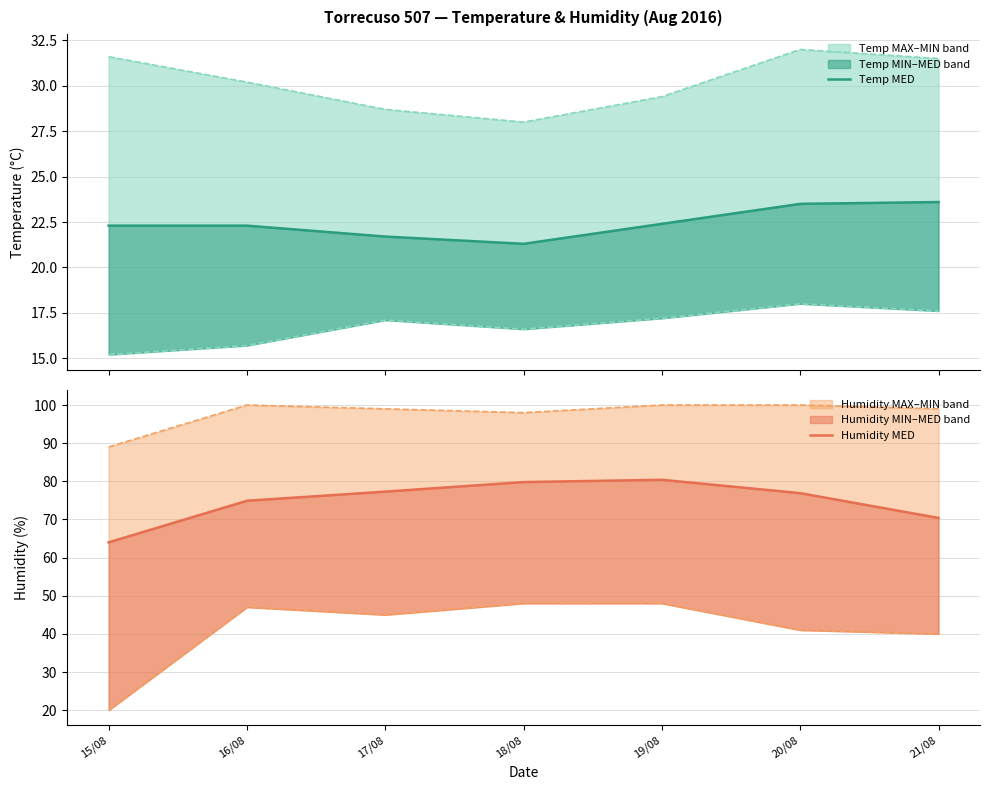

What is the spread (max minus min) of values at 15/08?

73.8